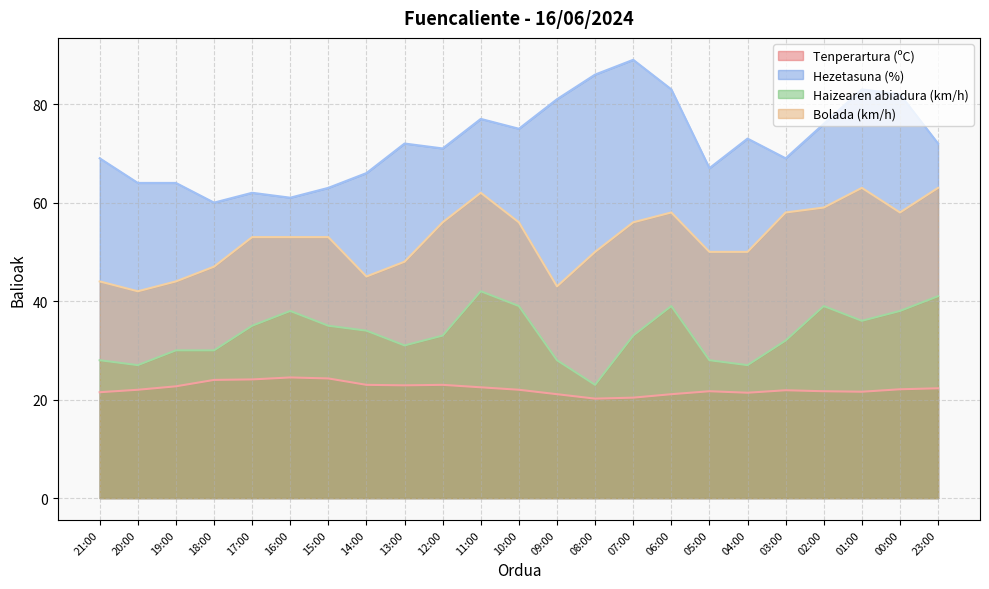

Between 19:00 and 18:00, which series saw the biggest shift?

Hezetasuna (%)